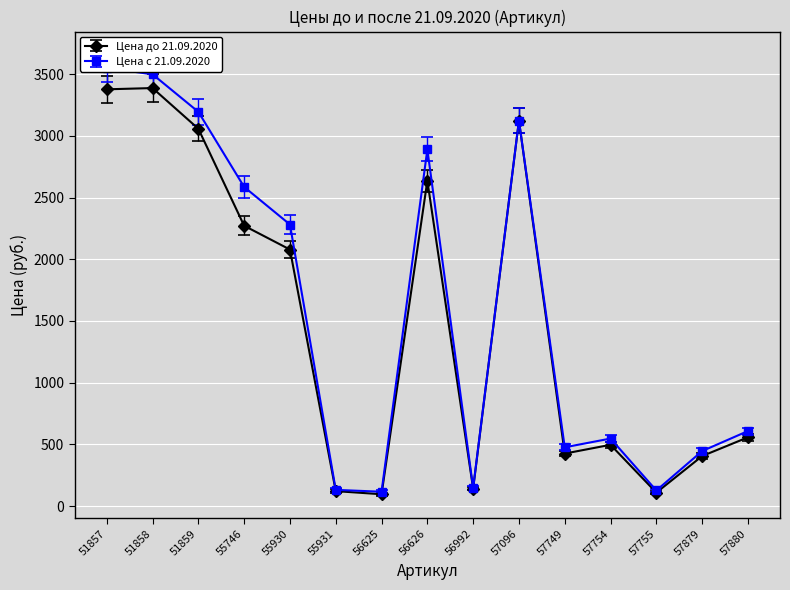

Where is the first local maximum for Цена с 21.09.2020?

56626